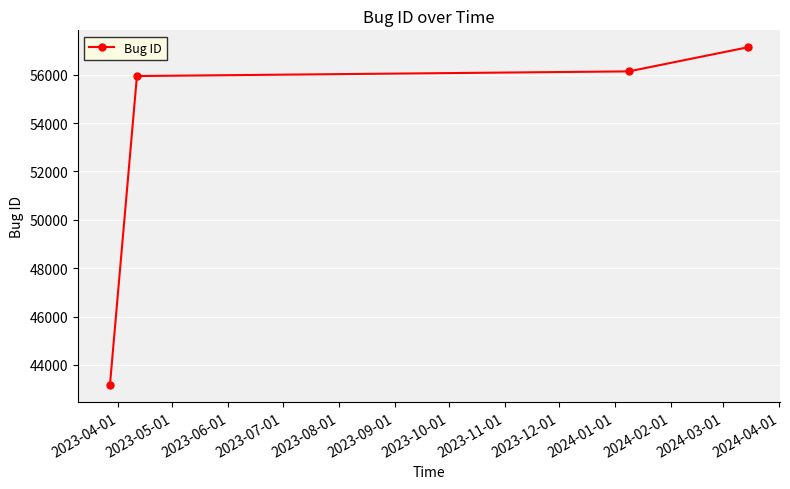

Reading right to left, transcribe all the data shown in this chart.

57139	56140	55947	43167